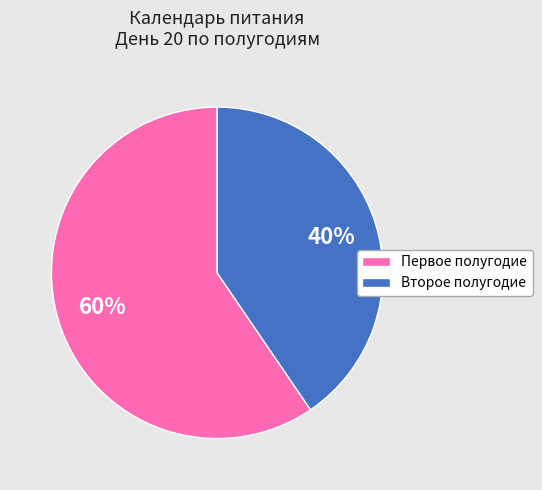

Is there a majority slice in this chart?

Yes